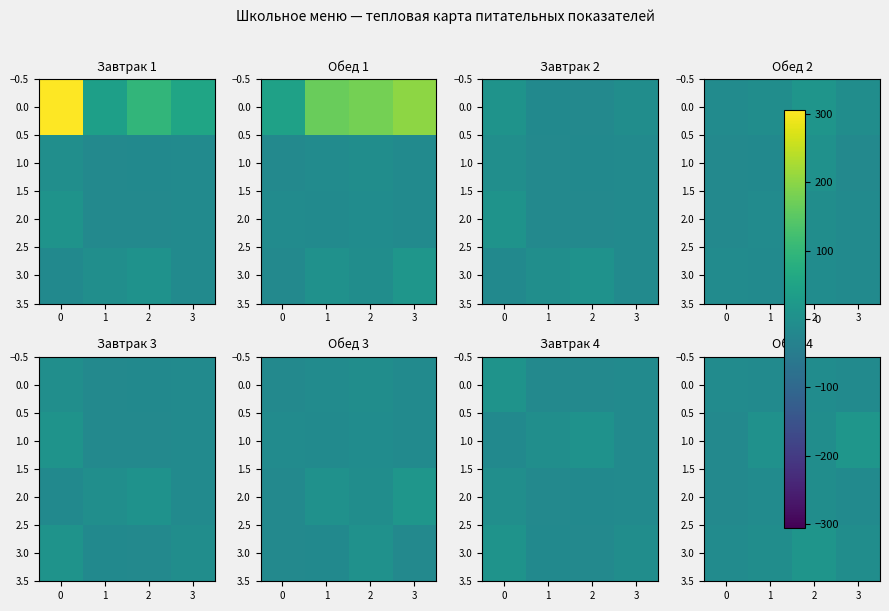

Which has a higher value, 2 or 3?

2